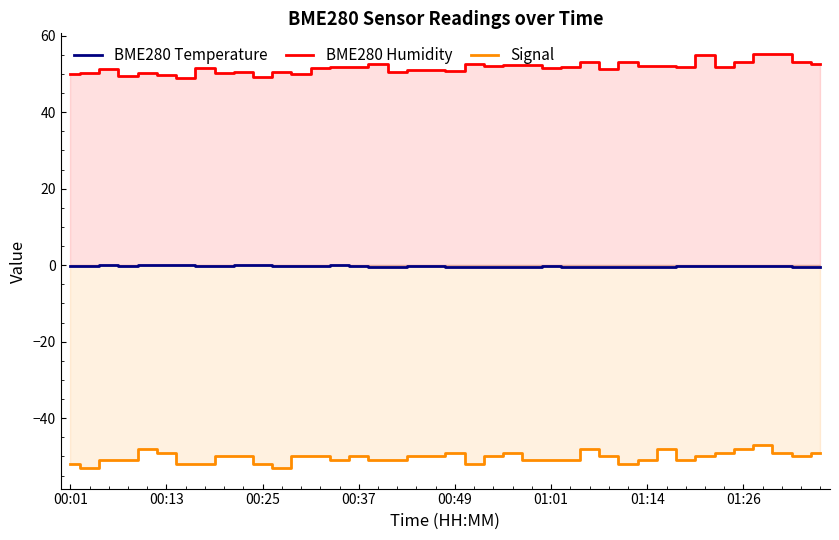

What are all the series names shown in the legend?

BME280 Temperature, BME280 Humidity, Signal